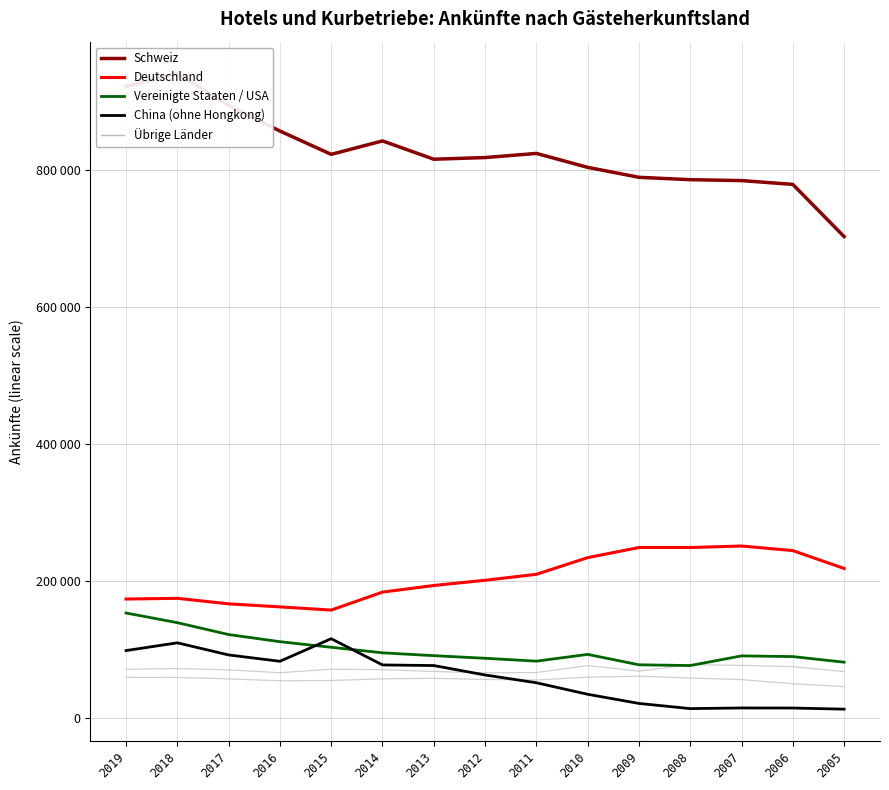

What is the average value of the Vereinigtes Königreich series?

70265